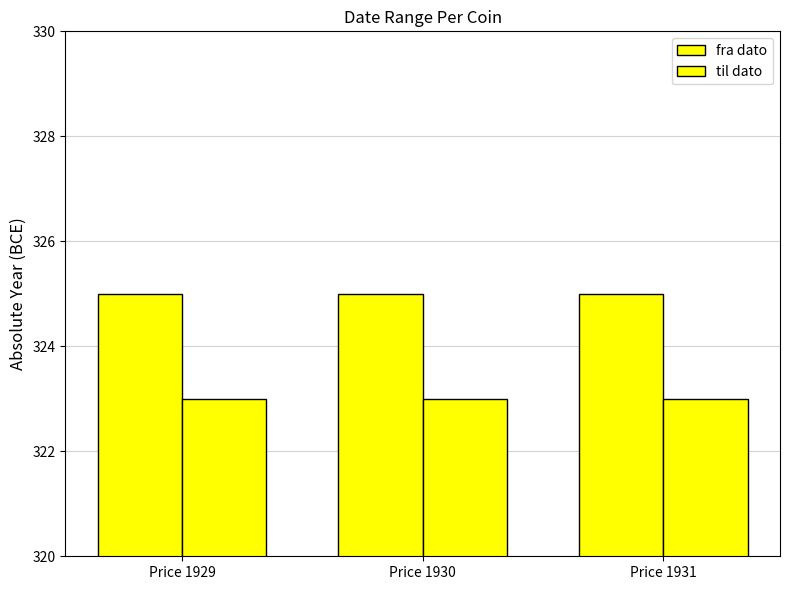

What is the minimum value for til dato?

323